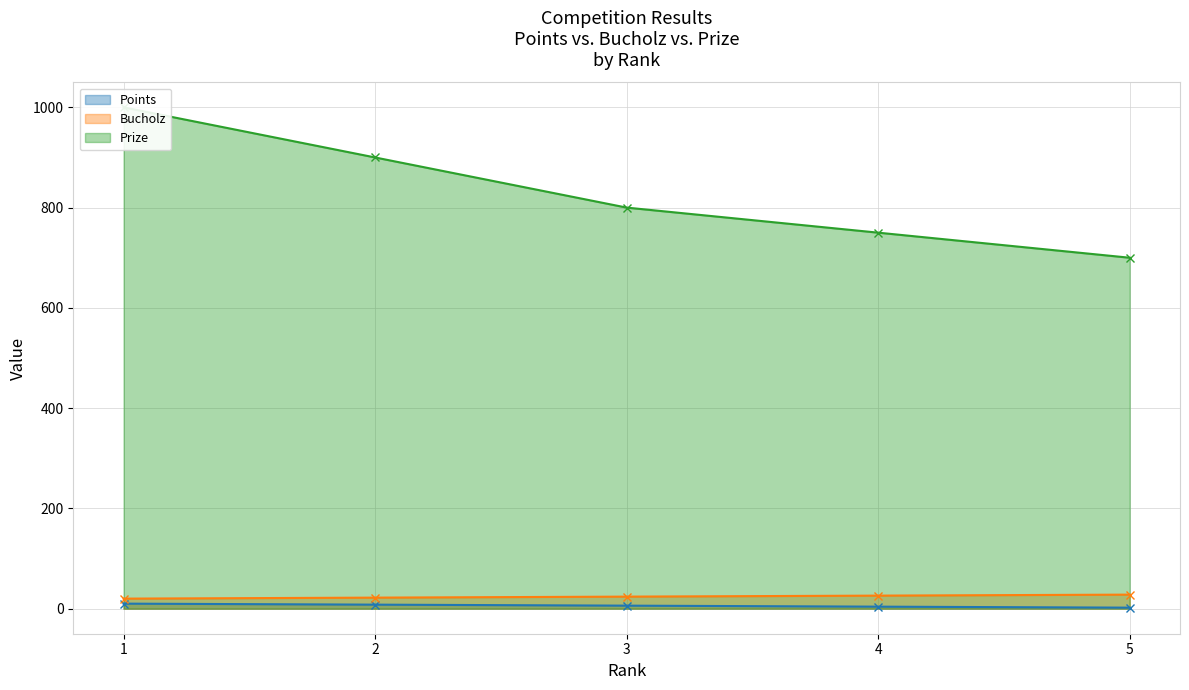

The value of Bucholz at 5 is 28. True or false?

True